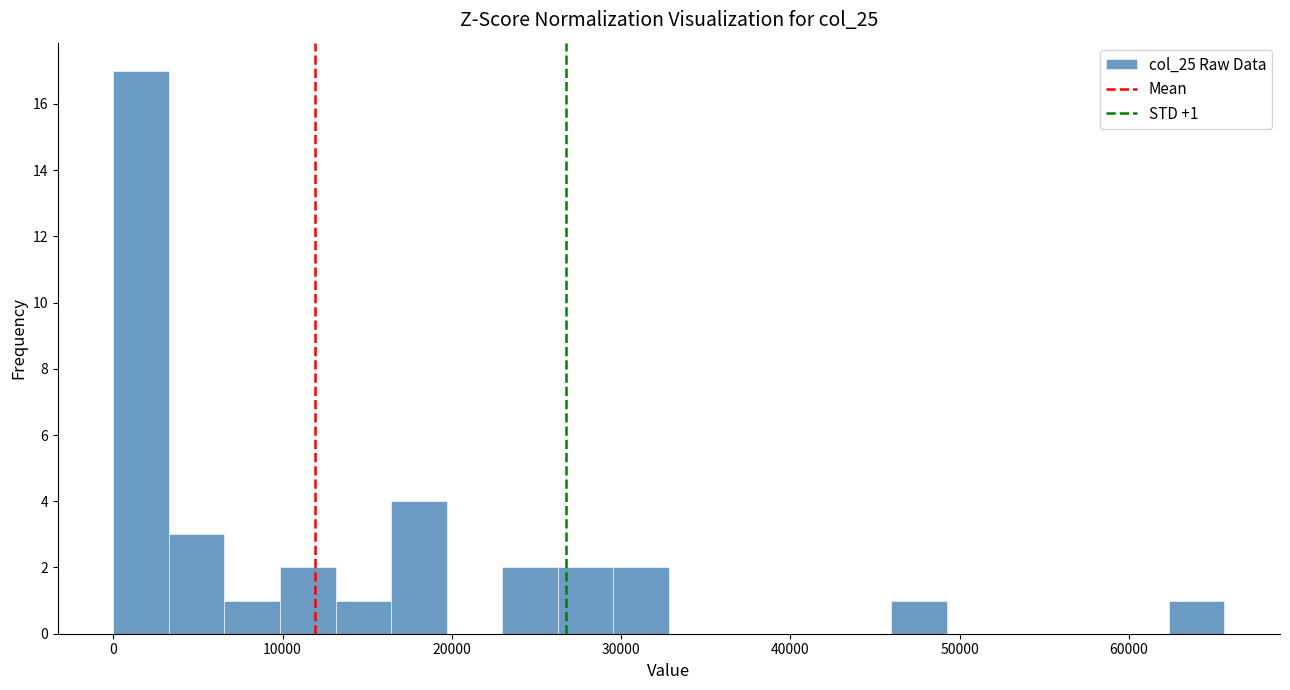

Around what value on the x-axis is the tallest bar? Give the approximate position of its centre, as read against the axis.

2000